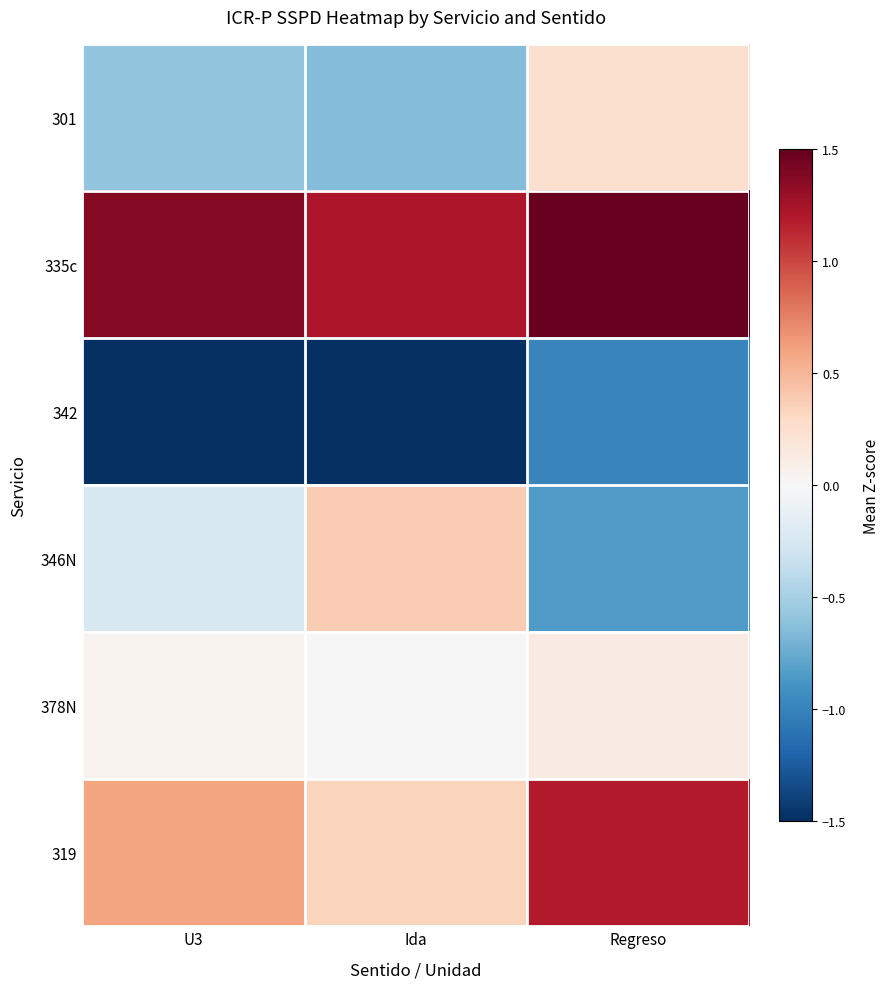

At which category is the sum across all series the highest?

Regreso